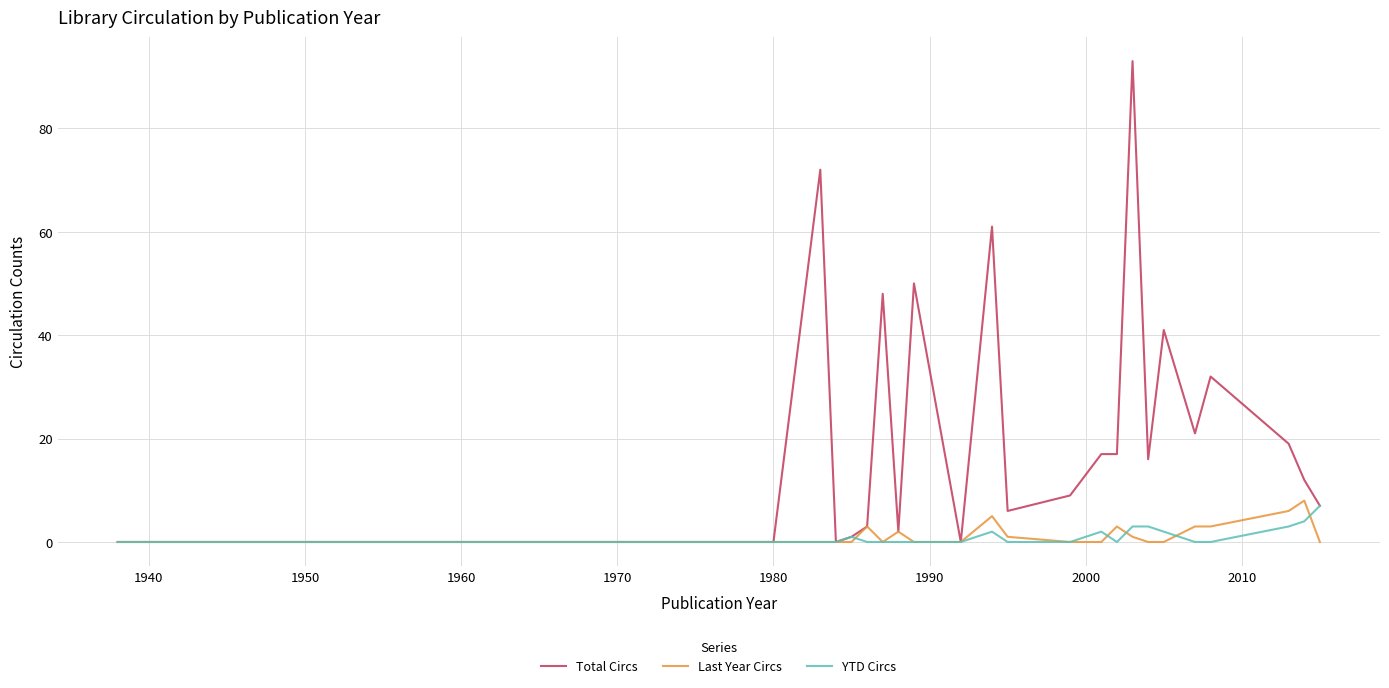

Reading left to right, list all the values displayed in this chart.

Total Circs: 0	0	0	0	72	0	1	3	48	2	50	0	61	6	9	17	17	93	16	41	21	32	19	12	7
Last Year Circs: 0	0	0	0	0	0	0	3	0	2	0	0	5	1	0	0	3	1	0	0	3	3	6	8	0
YTD Circs: 0	0	0	0	0	0	1	0	0	0	0	0	2	0	0	2	0	3	3	2	0	0	3	4	7